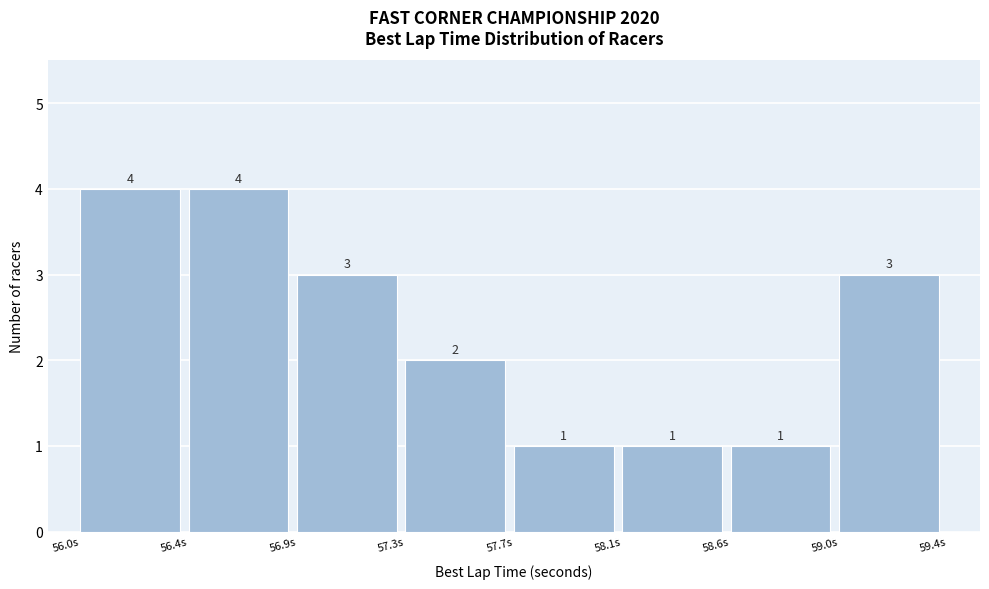

Reading right to left, transcribe all the data shown in this chart.

59.0s=3	58.6s=1	58.1s=1	57.7s=1	57.3s=2	56.9s=3	56.4s=4	56.0s=4